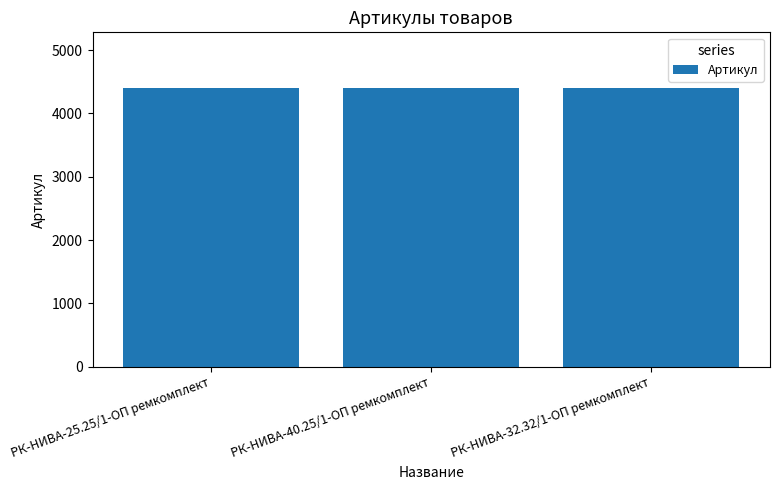

What is the difference between the maximum and minimum values?

2